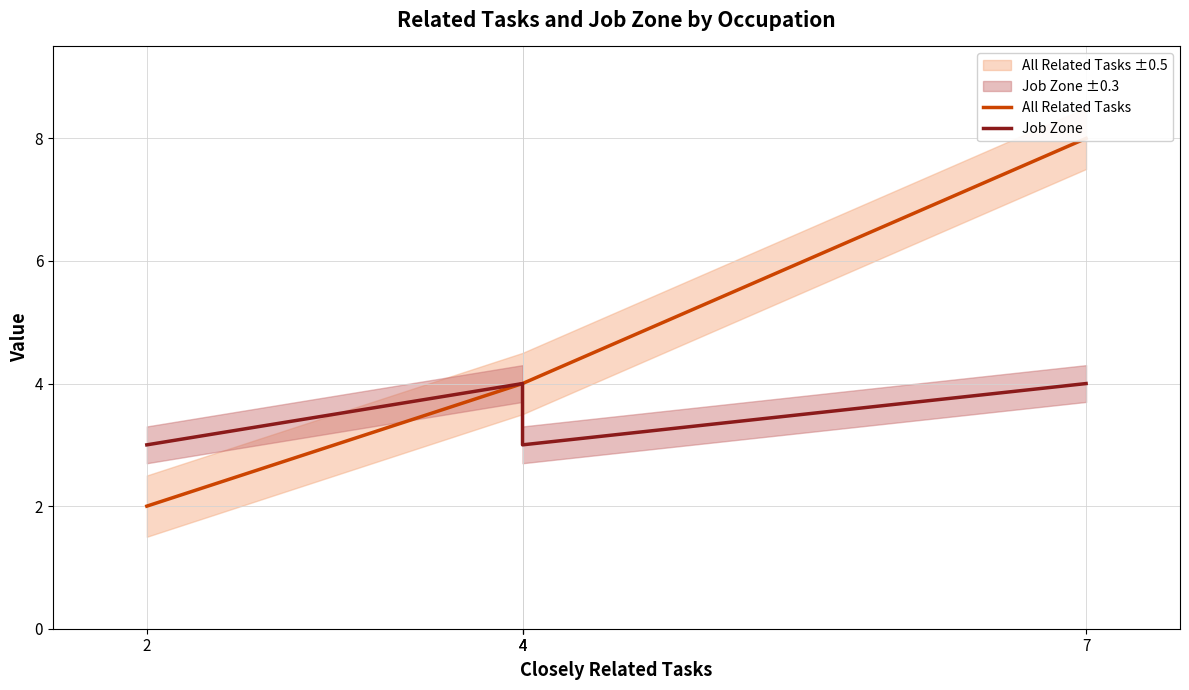

List the labels in order of Job Zone value, smallest first.

2, 4, 4, 4, 7